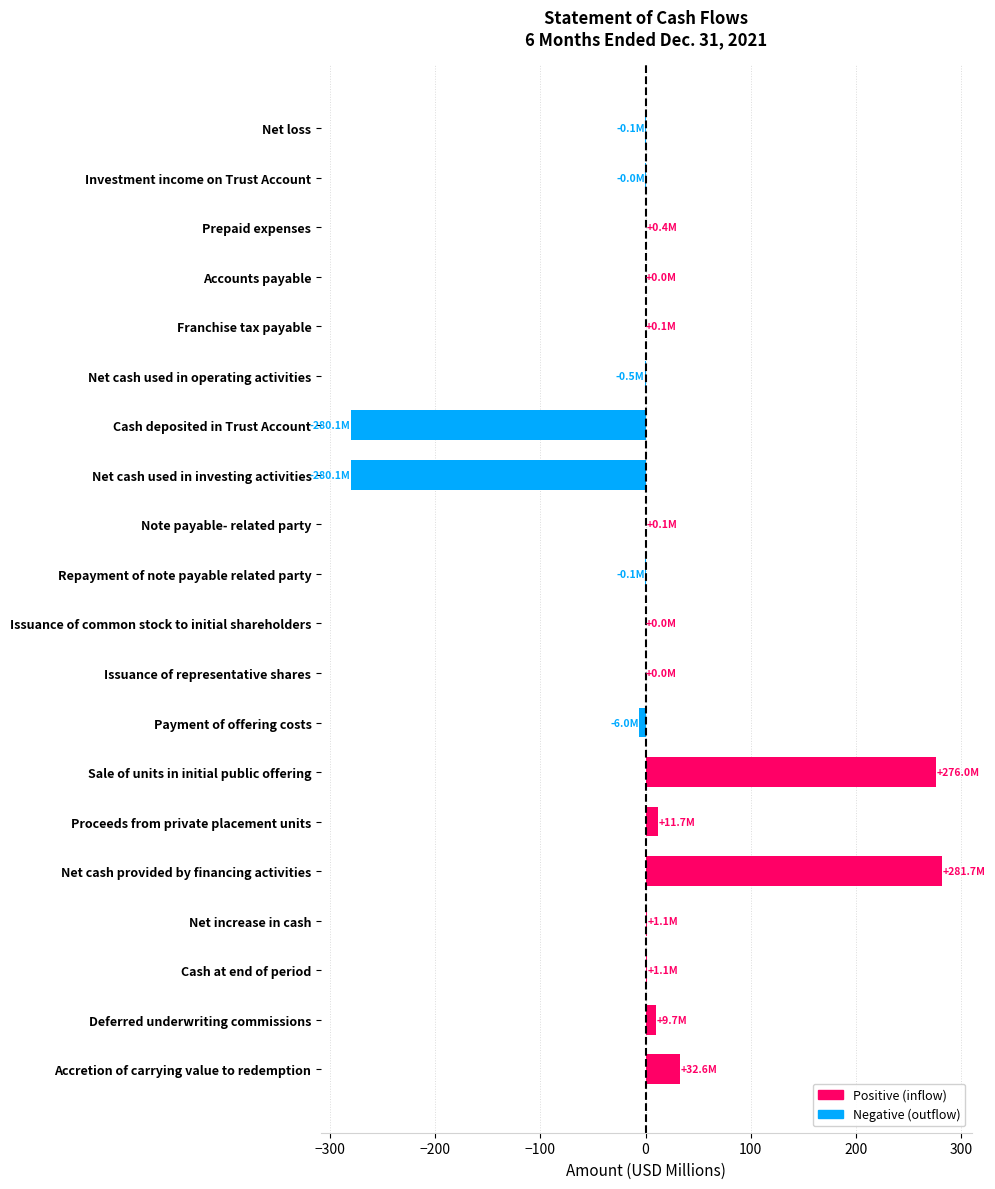

Which has a higher value, Net cash used in investing activities or Issuance of common stock to initial shareholders?

Issuance of common stock to initial shareholders